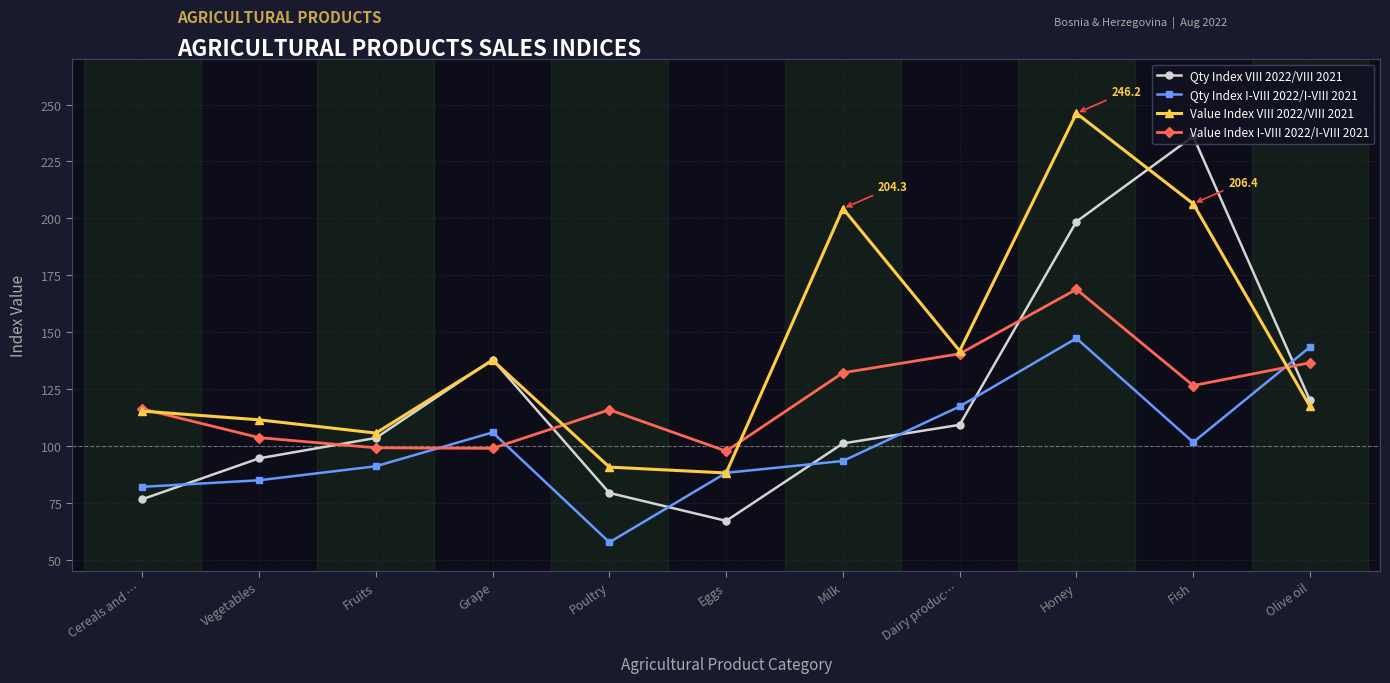

Which series changed the most between Vegetables and Honey?

Value Index VIII 2022/VIII 2021